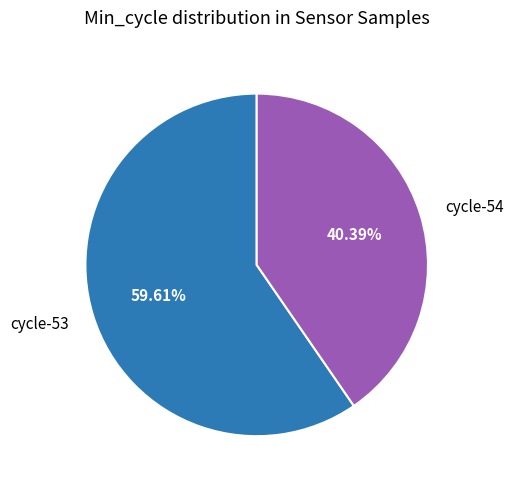

Is there any slice that represents more than half of the pie?

Yes